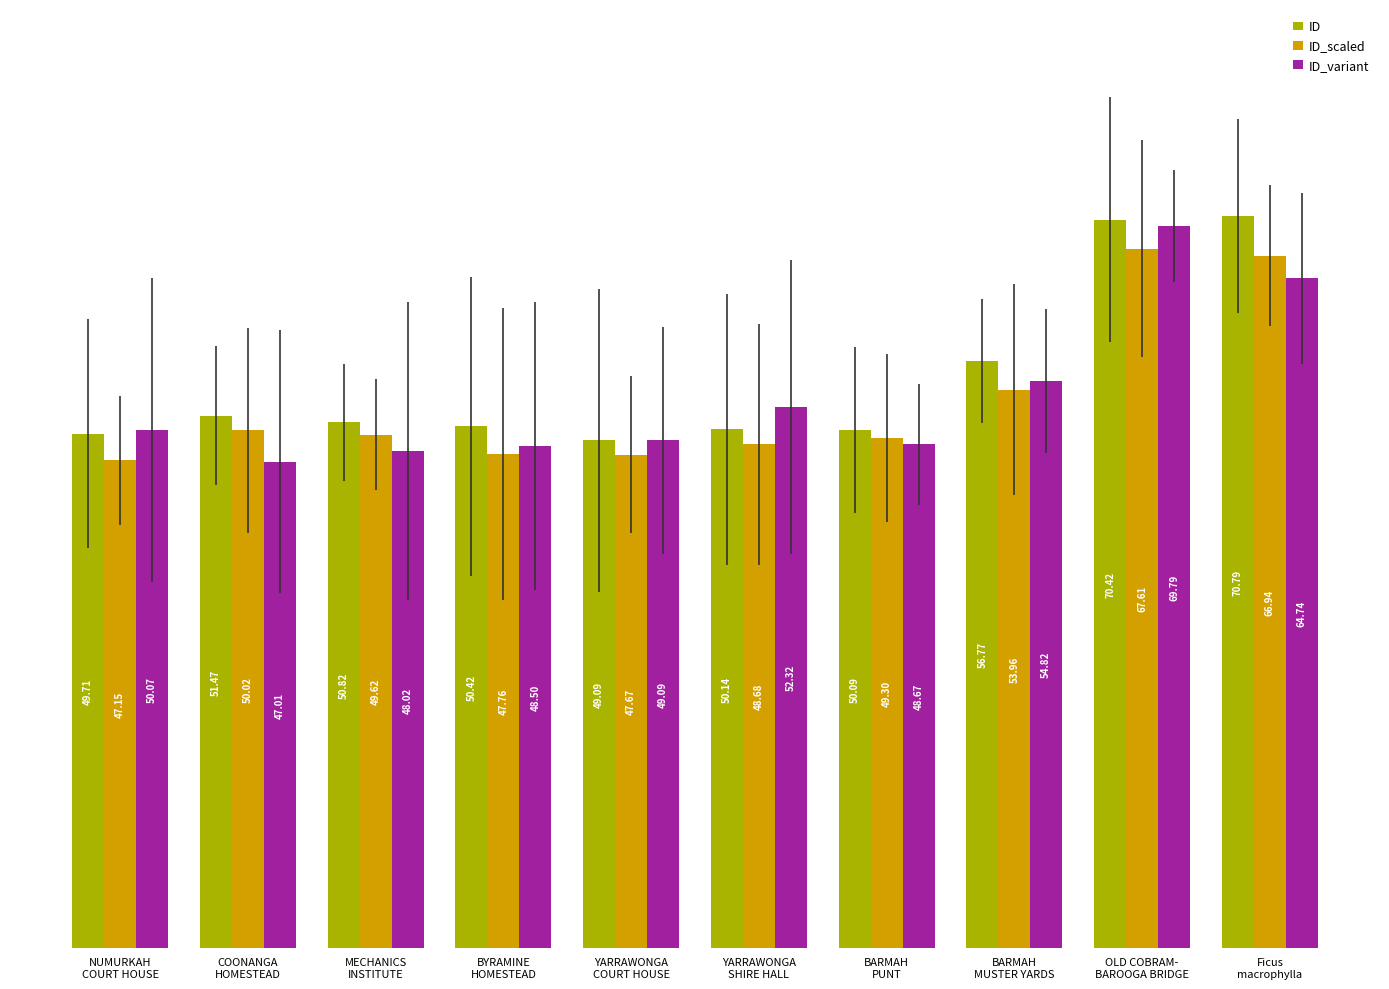

Which series has the widest spread of values?

ID_variant